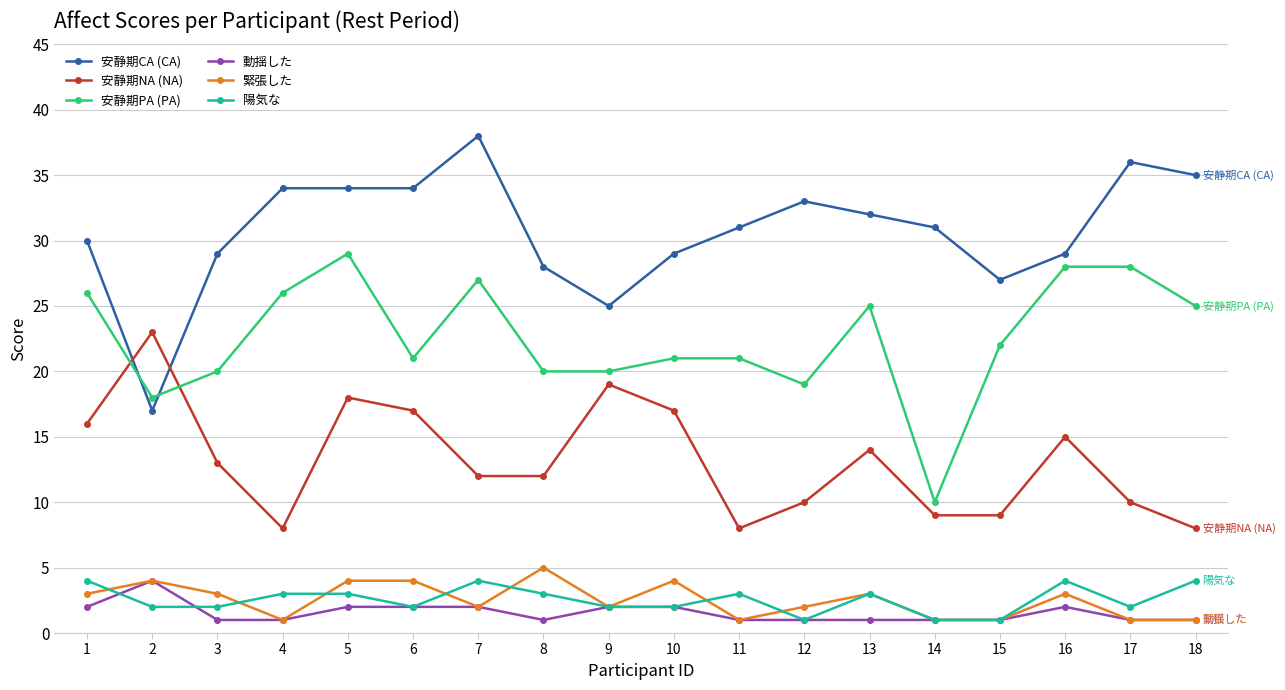

What is the value of the 動揺した point at the 17th from the left?

1